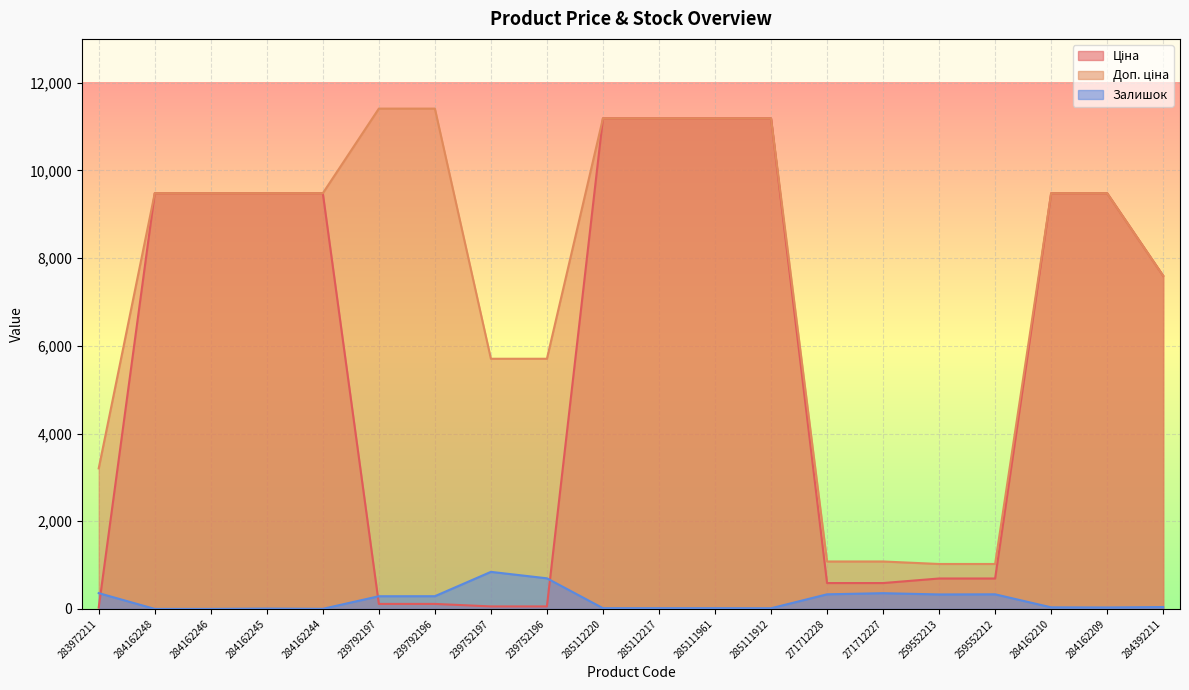

Rank the series by their maximum value, from highest to lowest.

Доп. ціна, Ціна, Залишок